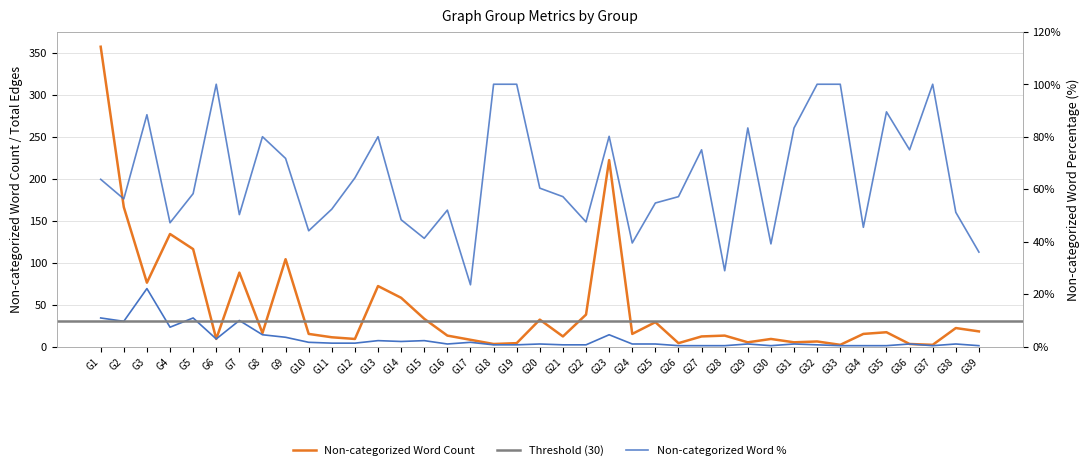

True or false: Non-categorized Word Percentage (%) and Total Edges intersect in this chart.

False